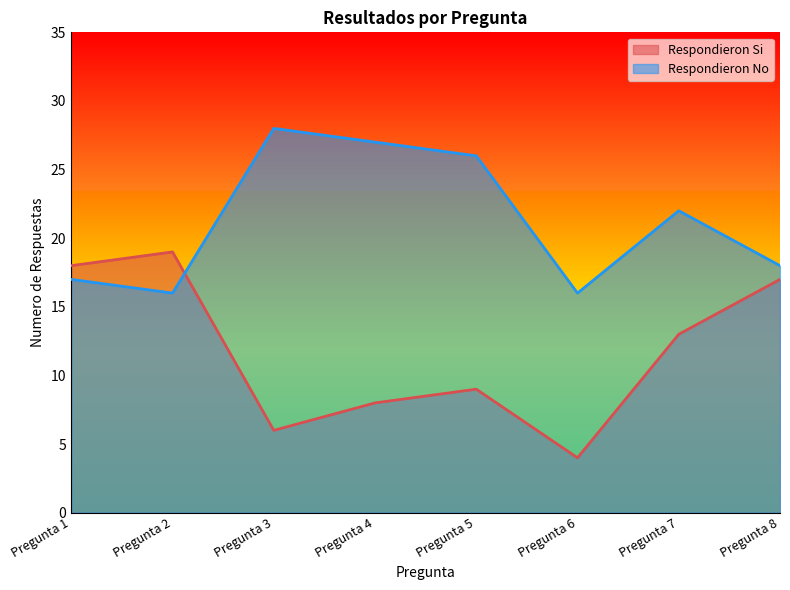

What is the approximate value of Respondieron Si at Pregunta 5?

9